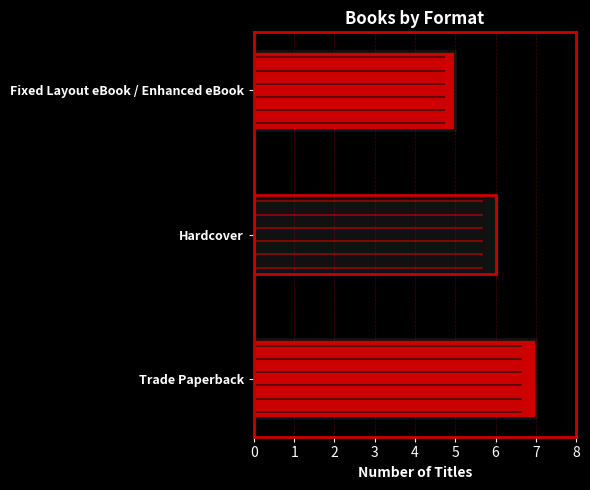

Reading right to left, transcribe all the data shown in this chart.

5	6	7